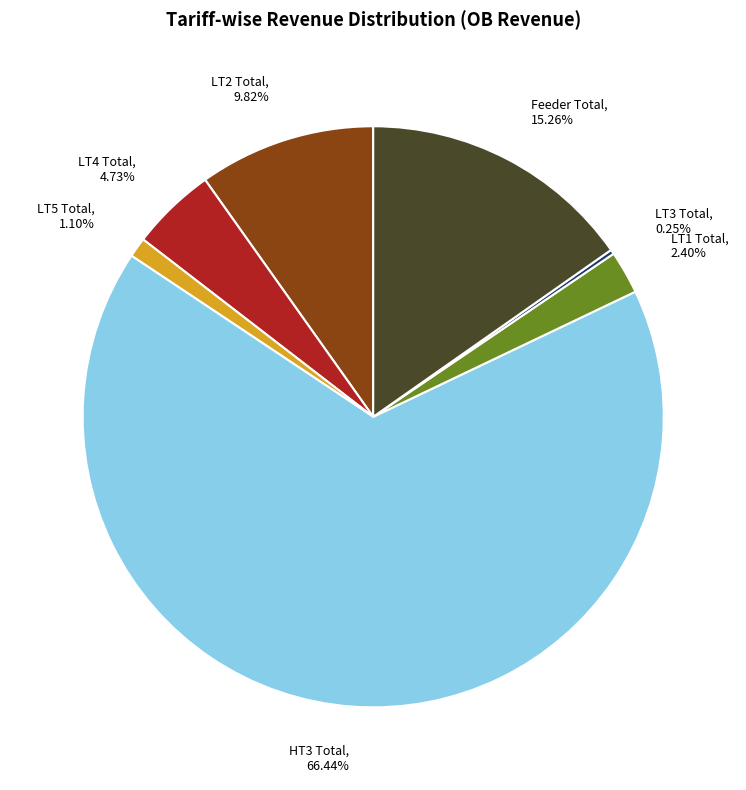

Is there any slice that represents more than half of the pie?

Yes